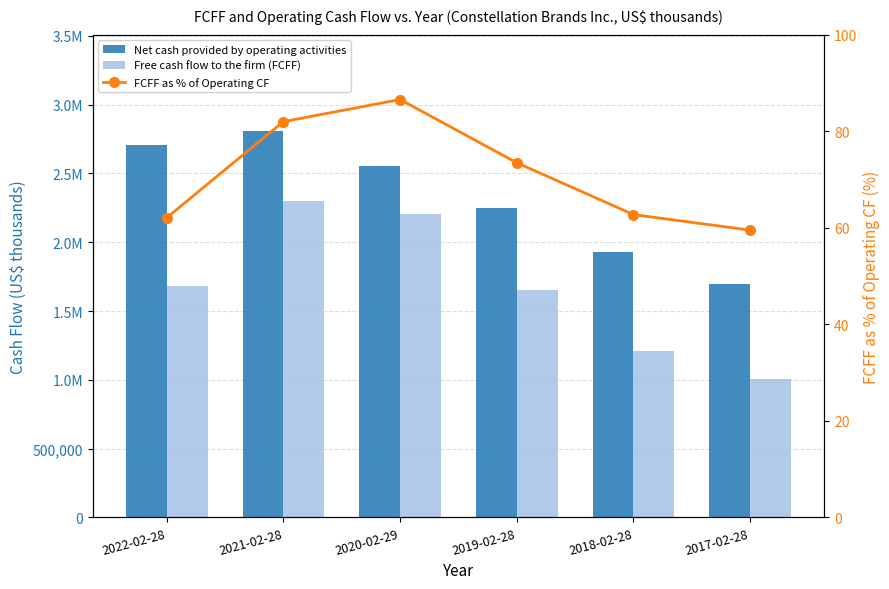

Which series has the largest total across all categories?

Net cash provided by operating activities